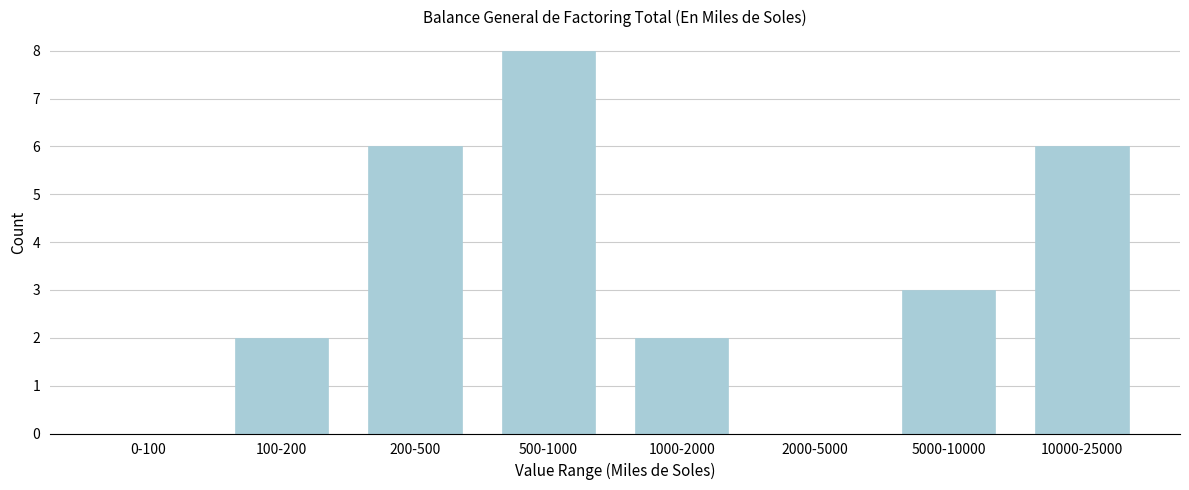

Reading left to right, transcribe all the data shown in this chart.

0-100=0	100-200=2	200-500=6	500-1000=8	1000-2000=2	2000-5000=0	5000-10000=3	10000-25000=6